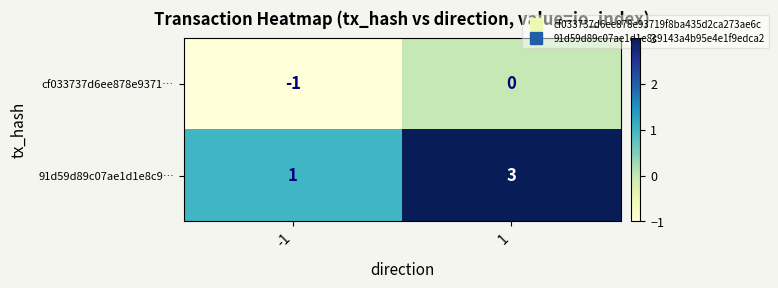

Reading right to left, transcribe all the data shown in this chart.

cf033737d6ee878e9371…: 0	-1
91d59d89c07ae1d1e8c9…: 3	1